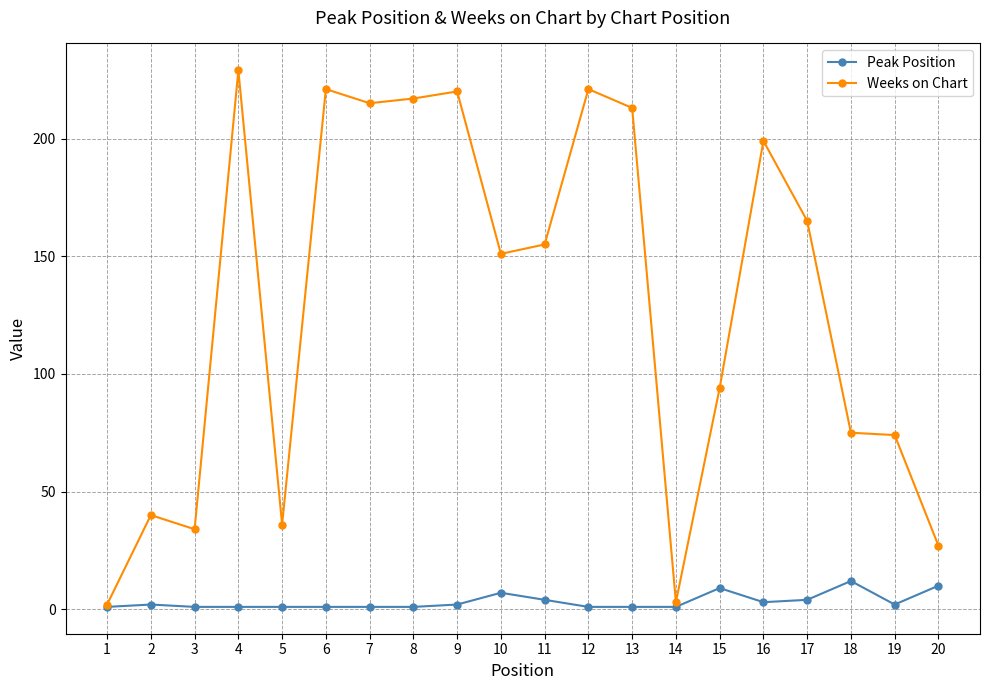

True or false: Peak Position has more than 2 interior local peaks.

True